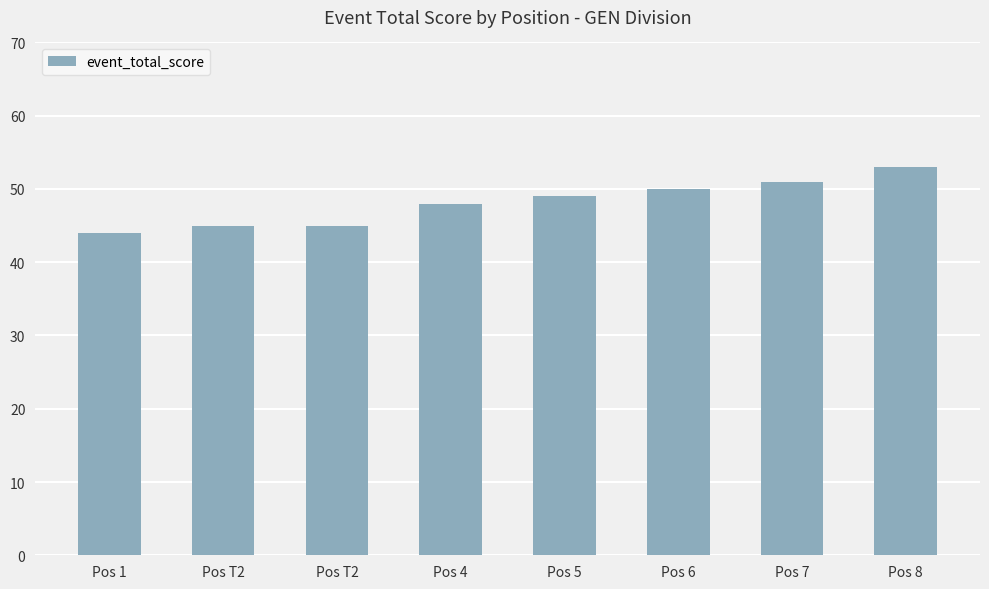

How many values are below 49?

4